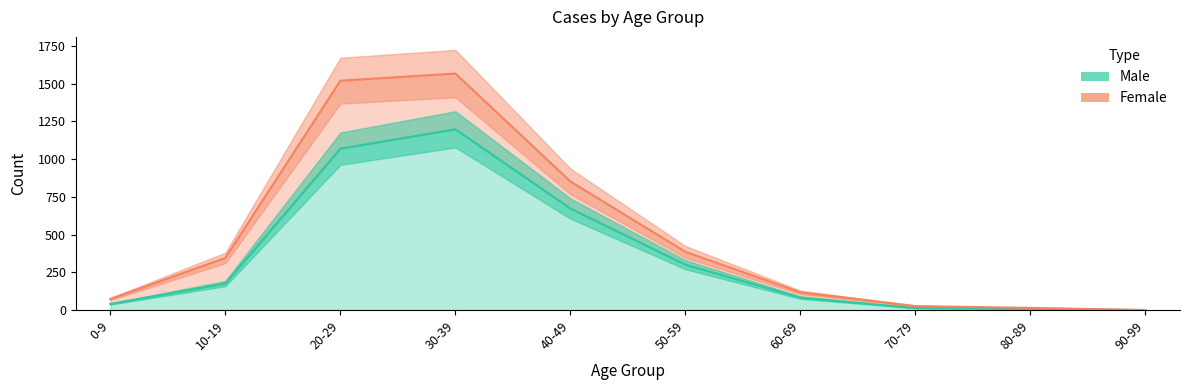

Is it true that the value at 20-29 is 1069?

True